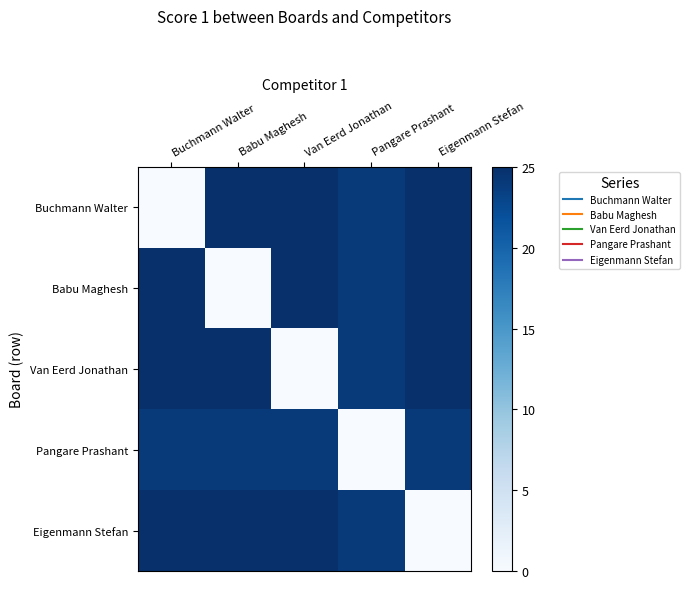

What is the maximum value shown in the chart?

25